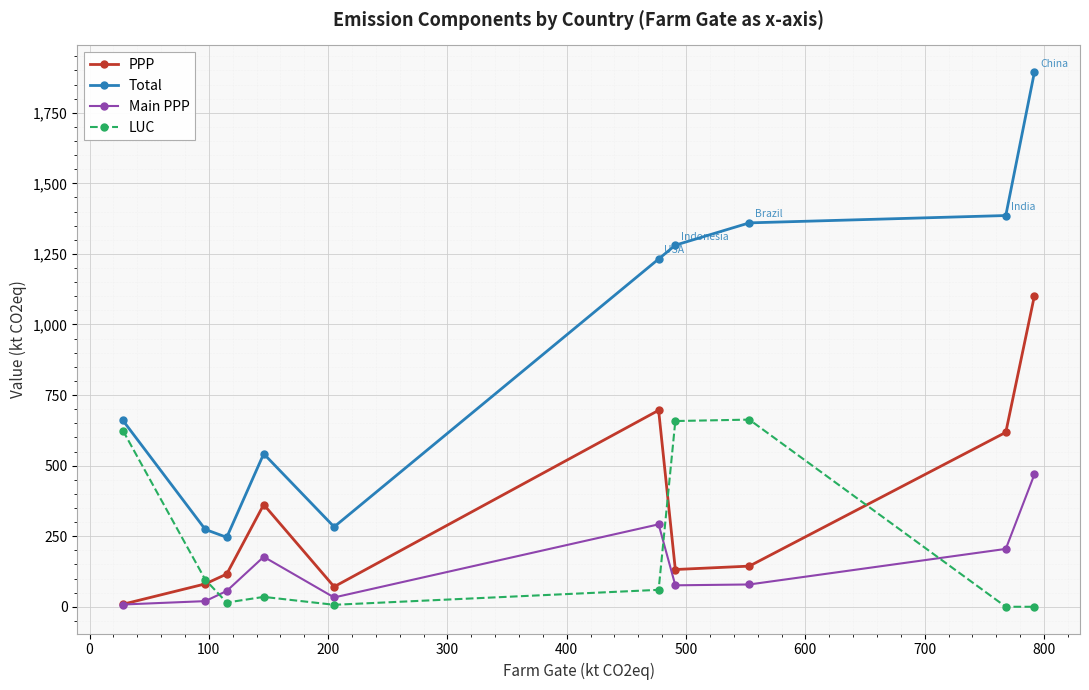

What is the maximum value shown in the chart?

1894